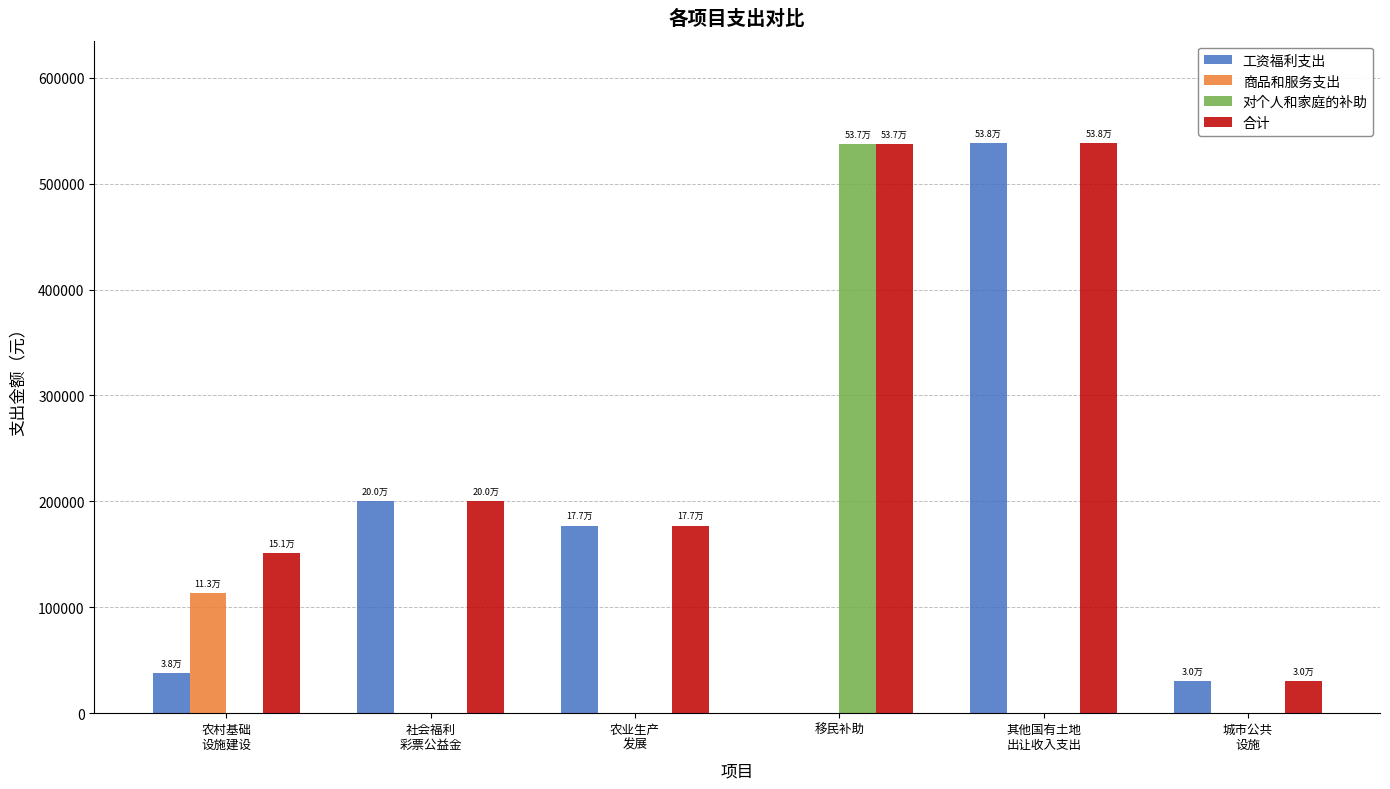

Count the number of categories in the chart.

6